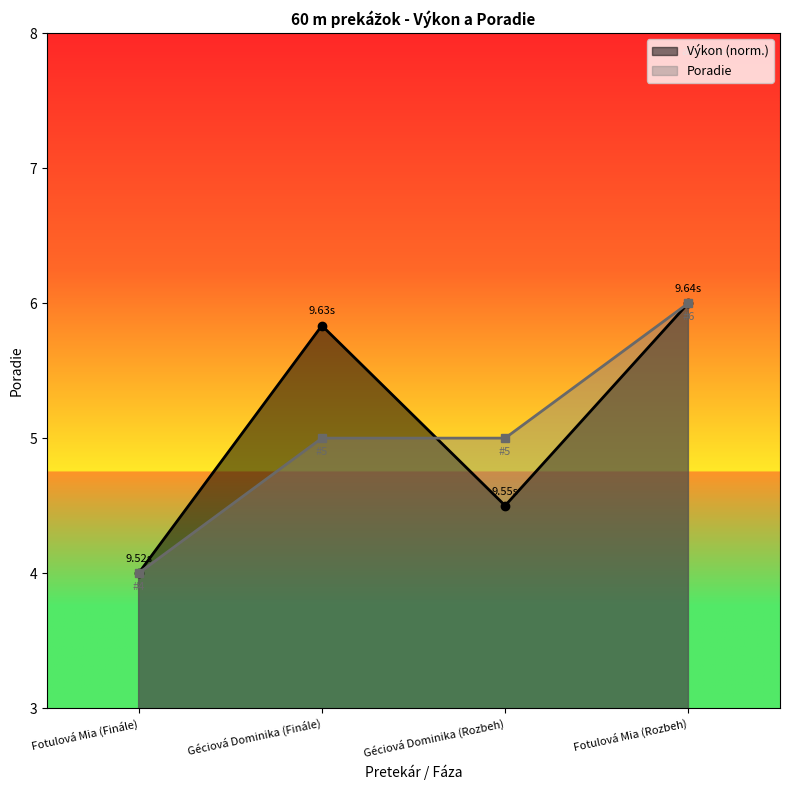

What is the total value across all series at Géciová Dominika (Rozbeh)?

9.5